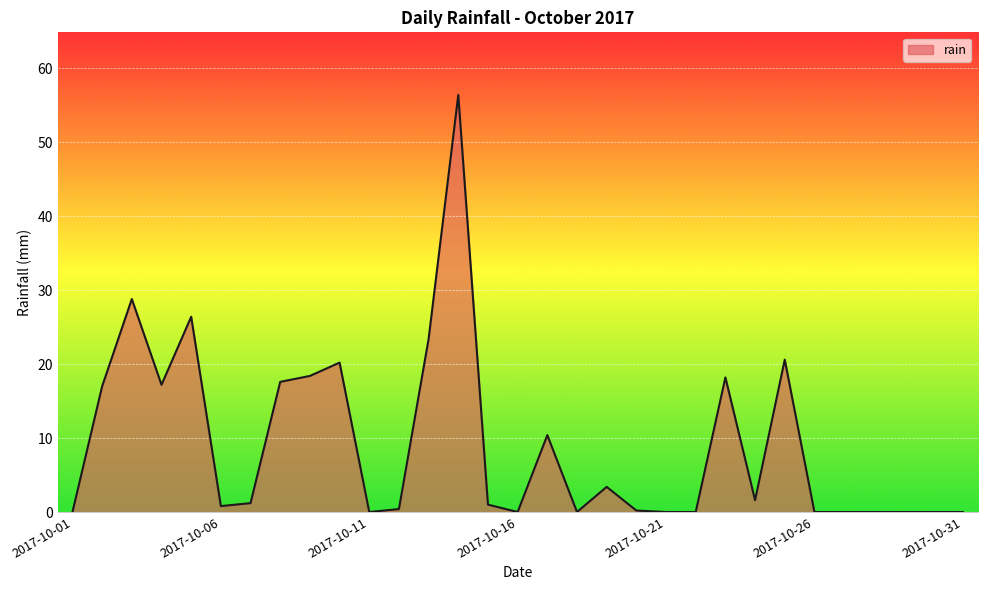

What is the difference between the maximum and minimum values?

56.4